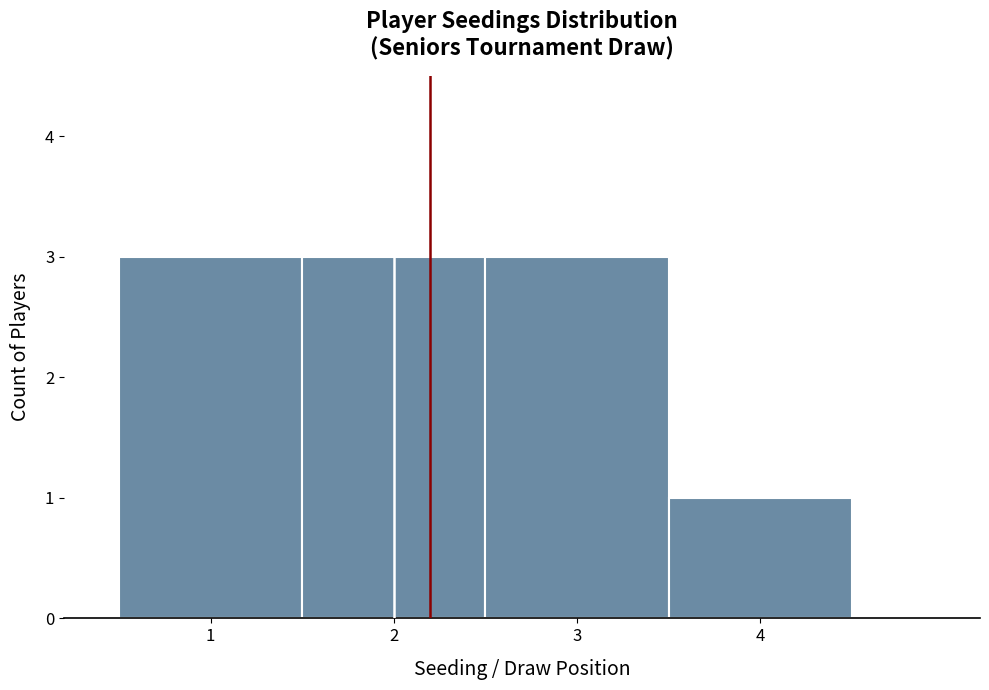

Reading left to right, transcribe this chart: for each bar, give the range it covers on the x-axis and its height. The values are not printed on the chart, so give them approximately, as read against the axis.

0.5 to 1.5: 3
1.5 to 2.5: 3
2.5 to 3.5: 3
3.5 to 4.5: 1